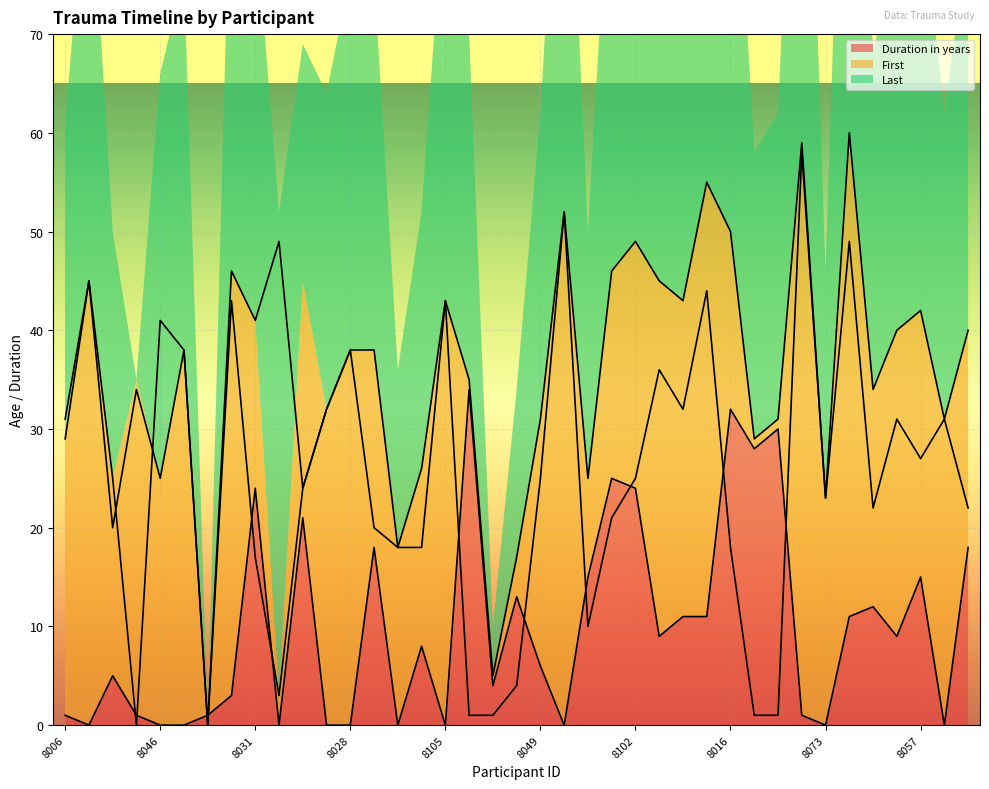

The Duration in years series shows 24 at 8102. True or false?

True